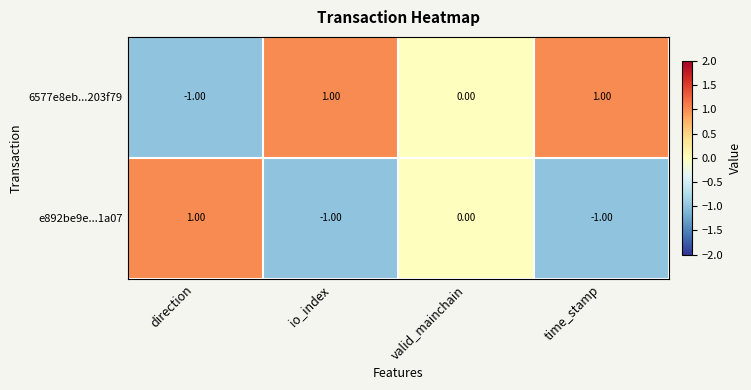

Which category has the highest value in the e892be9e...1a07 series?

direction